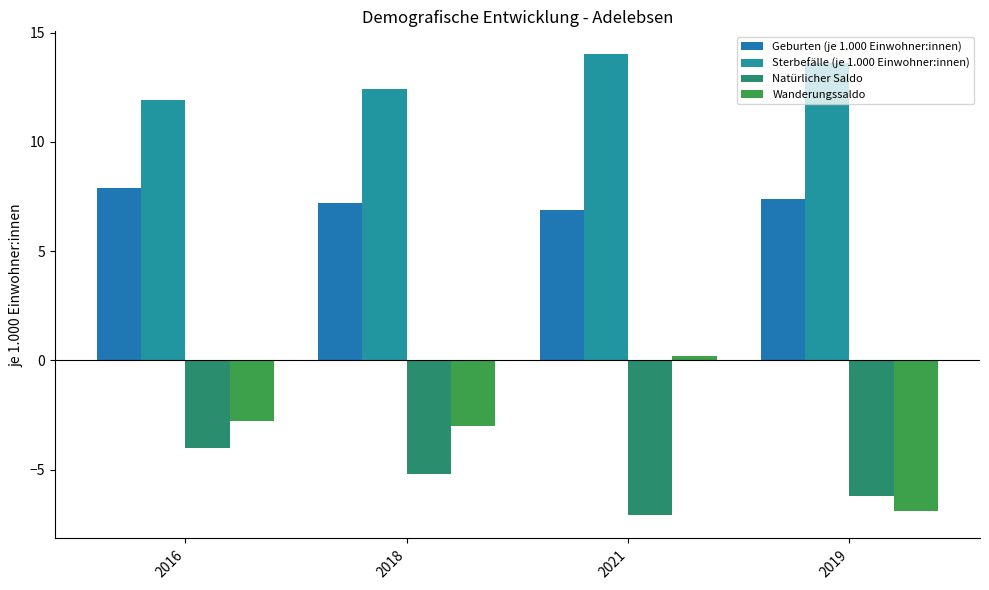

Which series has the largest total across all categories?

Sterbefälle (je 1.000 Einwohner:innen)